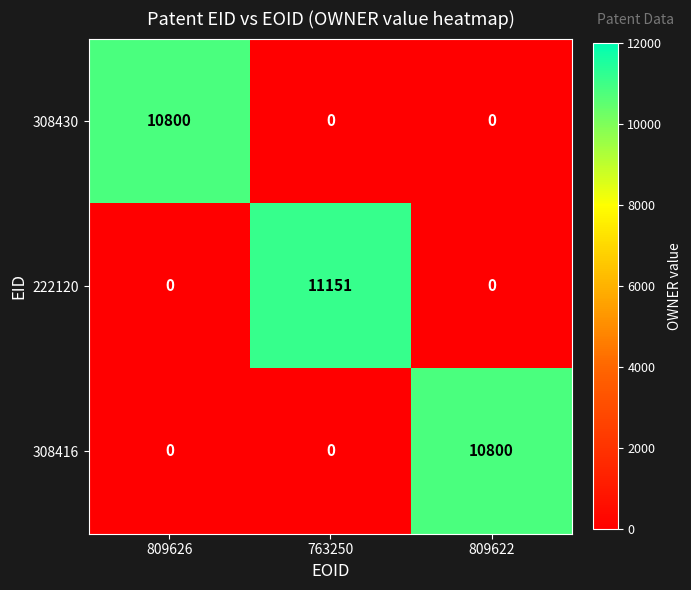

What is the total value across all series at 763250?

11151